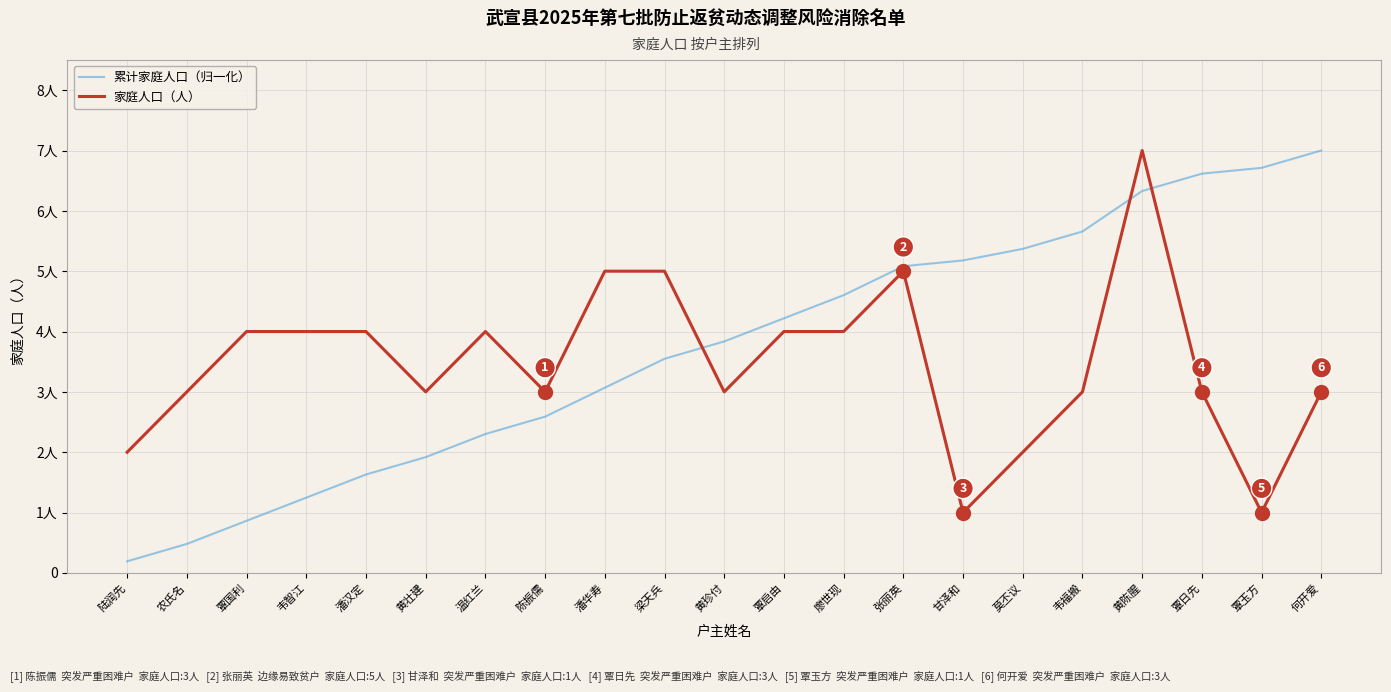

What position from the left is 张丽英?

14